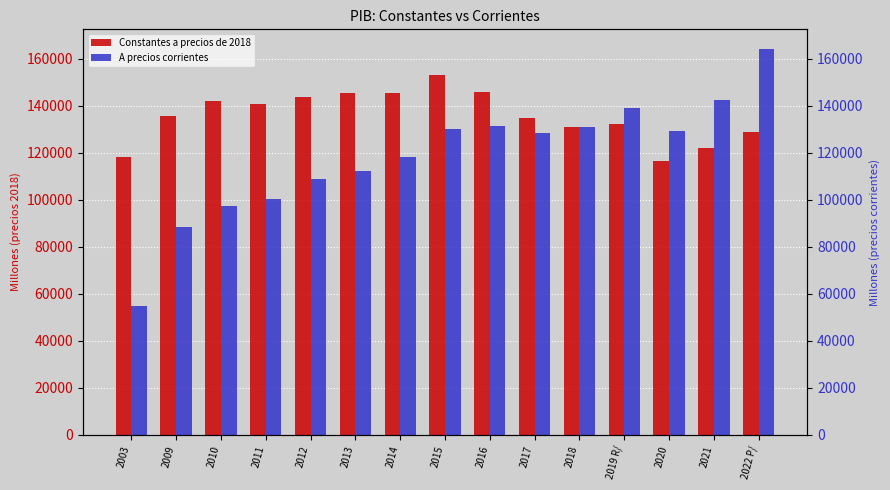

Between 2010 and 2020, which is larger?

2010